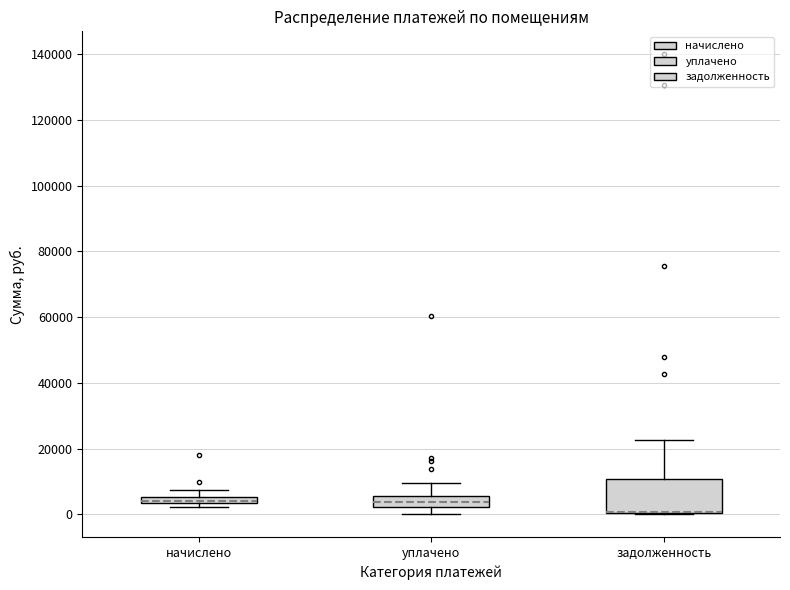

Where does the lower whisker of the box for уплачено end on the y-axis? The values are not printed on the chart, so give them approximately, as read against the axis.

0